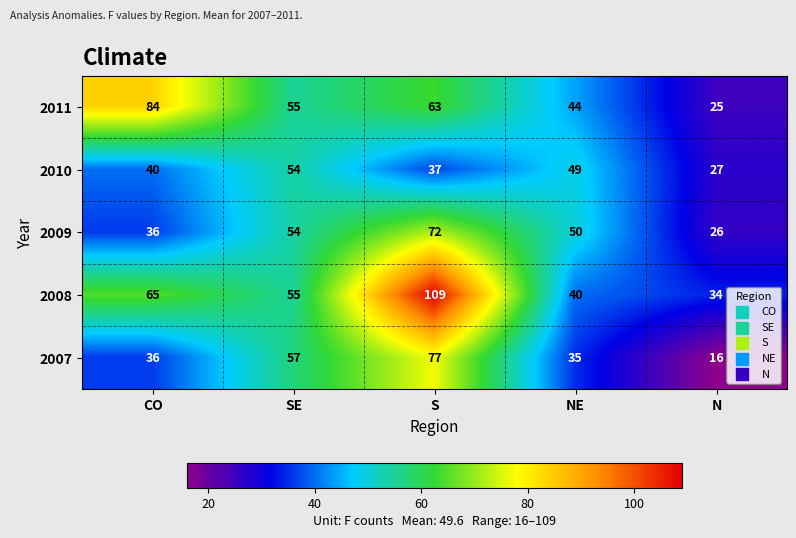

How many series are shown in this chart?

5